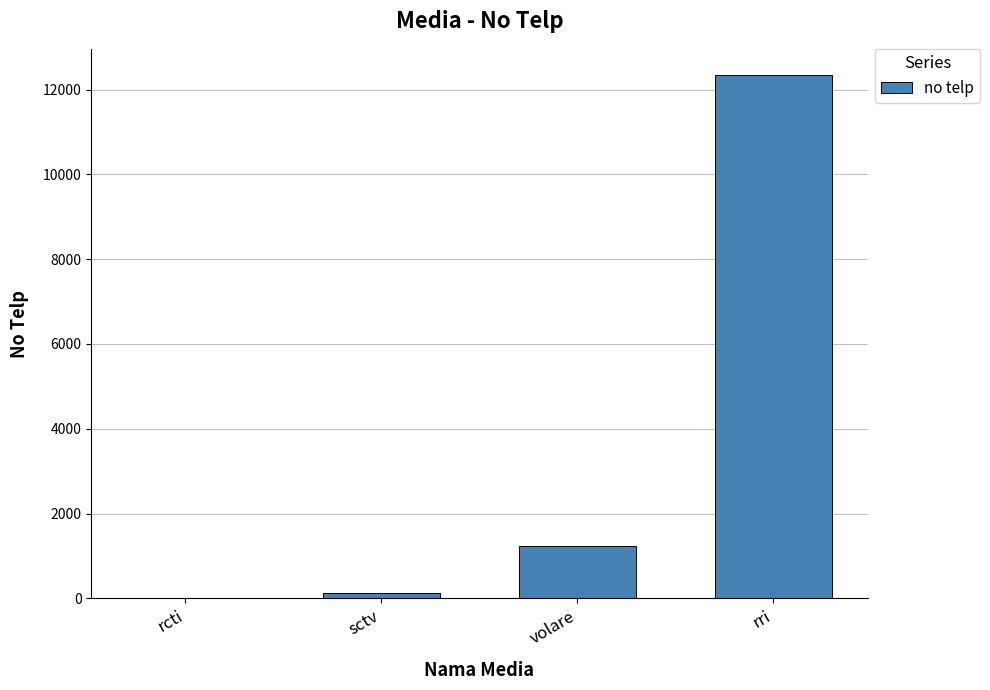

What is the change in value from volare to rri?

+11111